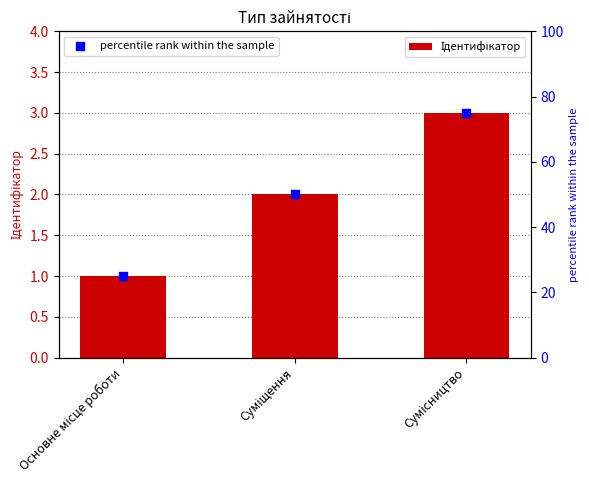

At which category is the sum across all series the highest?

Сумісництво